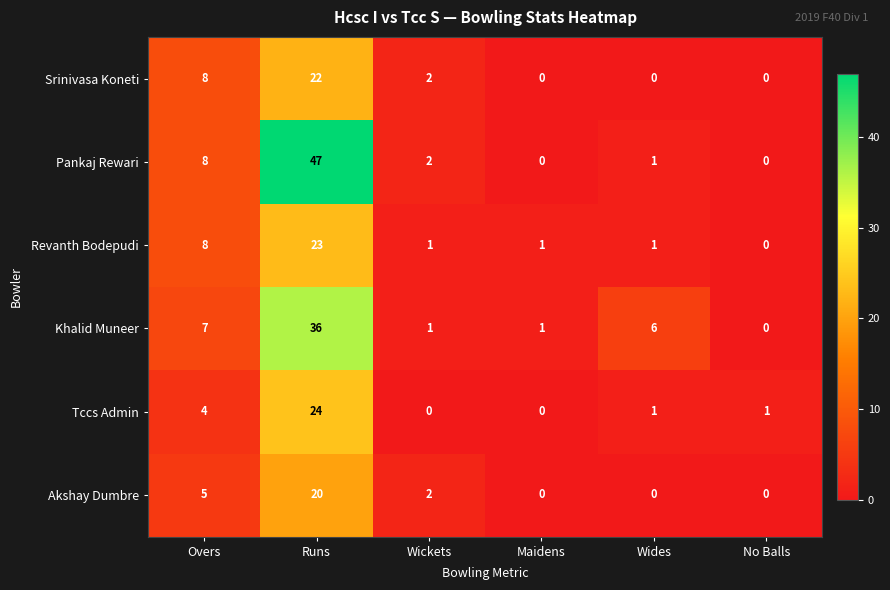

At how many categories does at least one series exceed 38?

1